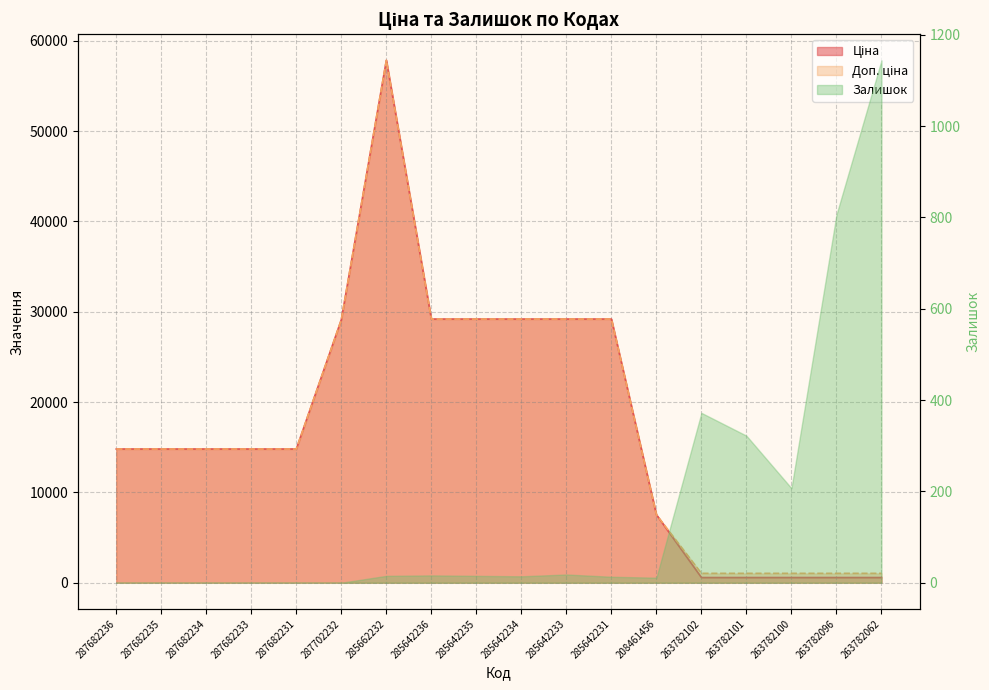

What is the value of the Доп. ціна point at the 18th from the left?

1035.1